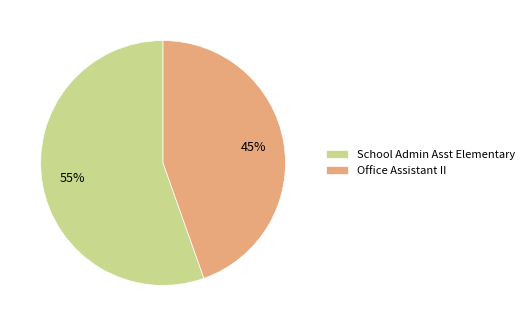

To the nearest percent, what is the combined percentage of School Admin Asst Elementary and Office Assistant II?

100%